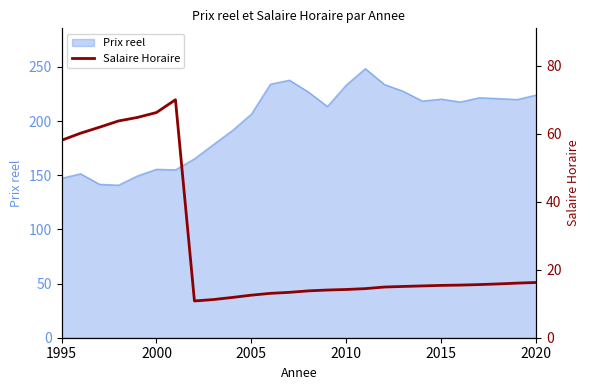

True or false: Prix reel has a value of 206.5 at 2005.

True